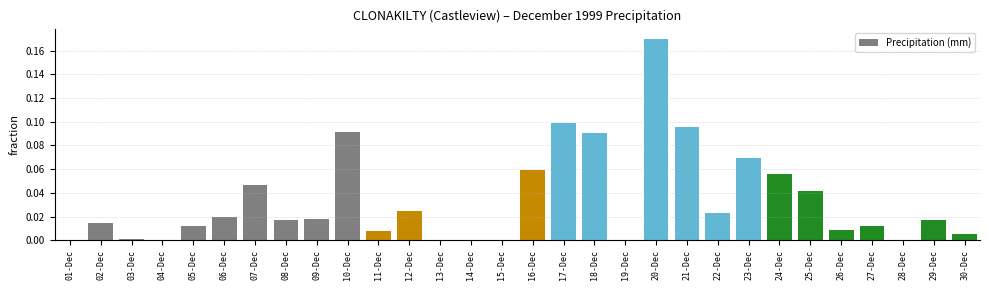

What is the change in value from 11-Dec to 20-Dec?

+0.2